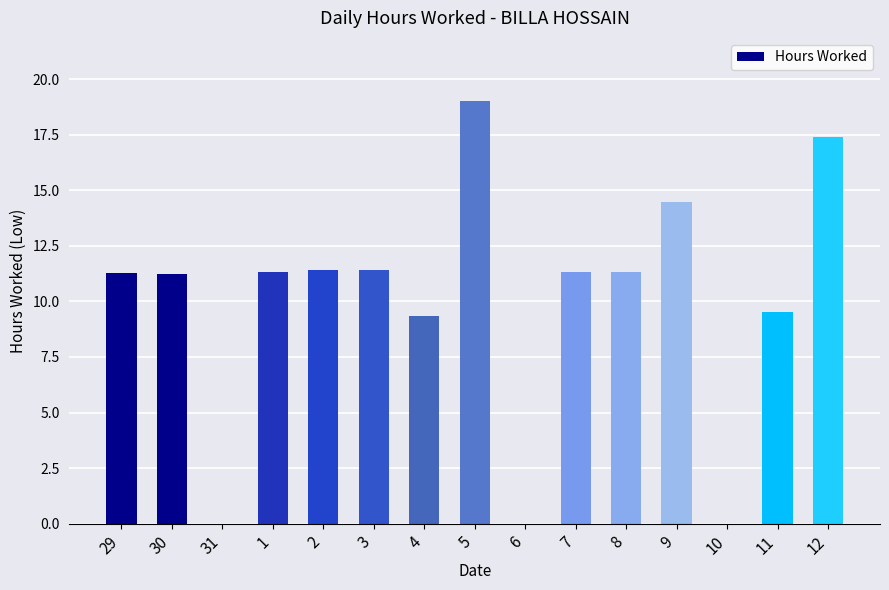

Is it true that the value at 2 is 7.8?

False